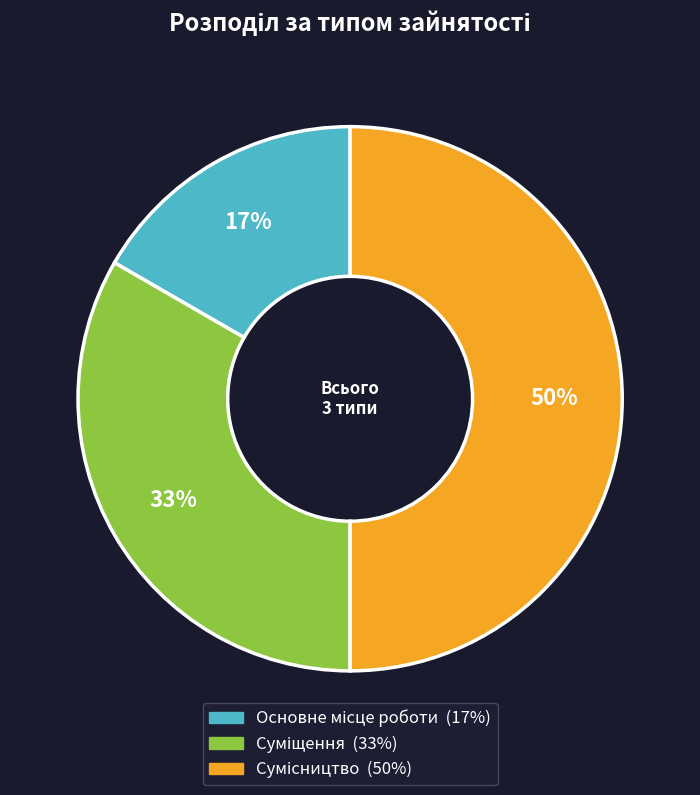

To the nearest percent, what is the average slice percentage?

33%